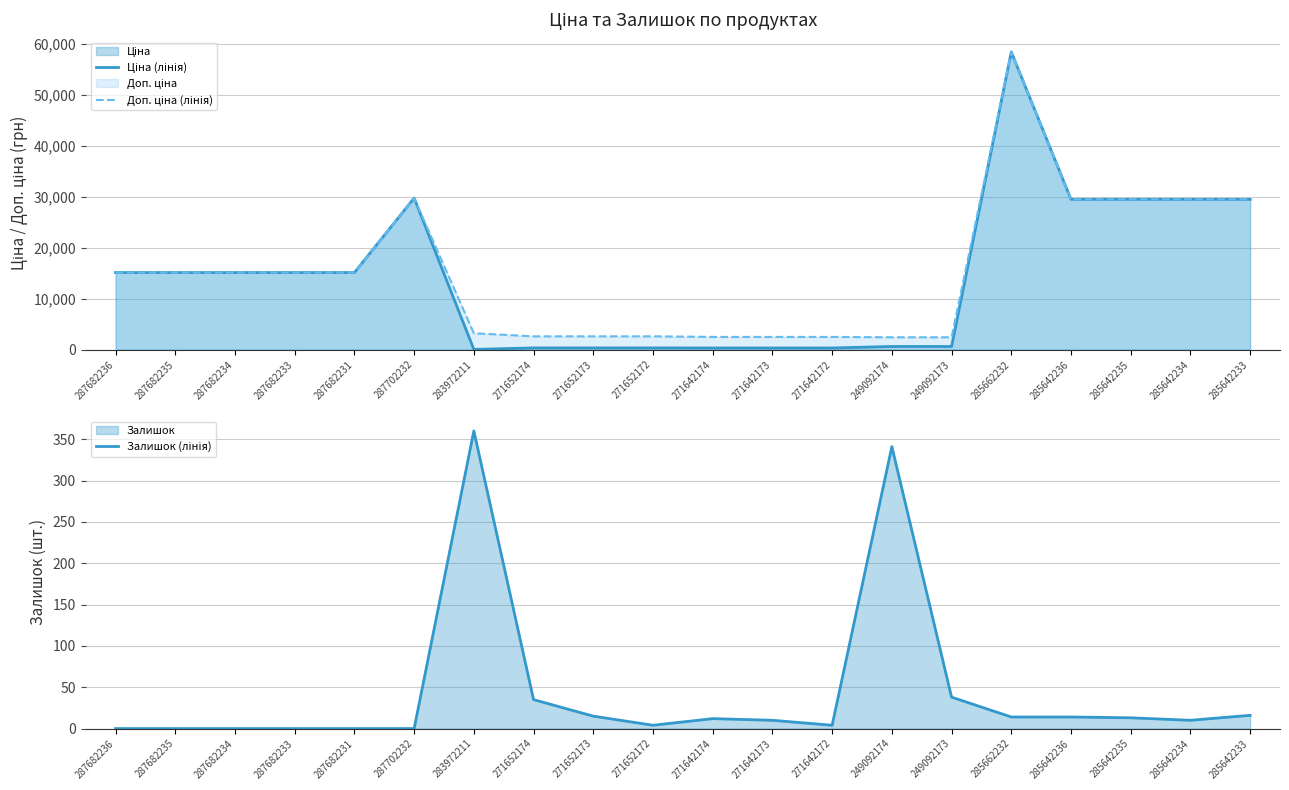

Reading right to left, extract all data points from this chart.

Ціна (лінія): 29491.5	29491.5	29491.5	29491.5	58426.5	603.7	603.7	310.3	310.3	310.3	324.8	324.8	324.8	32.0	29747.2	15120.0	15120.0	15120.0	15120.0	15120.0
Доп. ціна (лінія): 29491.5	29491.5	29491.5	29491.5	58426.5	2414.8	2414.8	2482.4	2482.4	2482.4	2598.3	2598.3	2598.3	3205.0	29747.2	15120.0	15120.0	15120.0	15120.0	15120.0
Залишок (лінія): 16.0	10.0	13.0	14.0	14.0	38.0	341.0	4.0	10.0	12.0	4.0	15.0	35.0	360.0	0.0	0.0	0.0	0.0	0.0	0.0